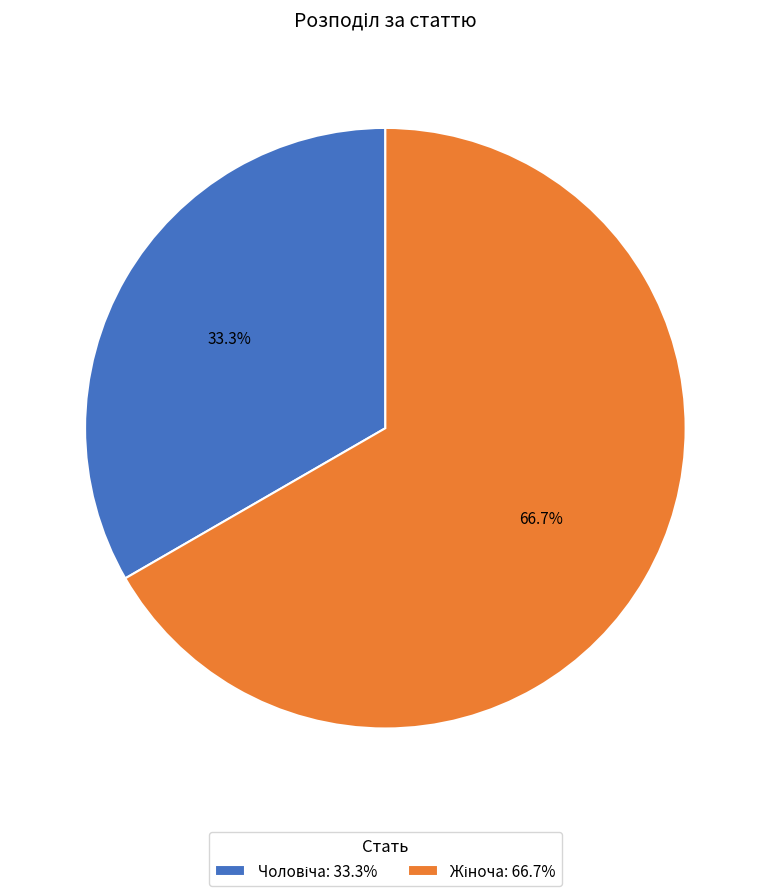

Is there any slice that represents more than half of the pie?

Yes